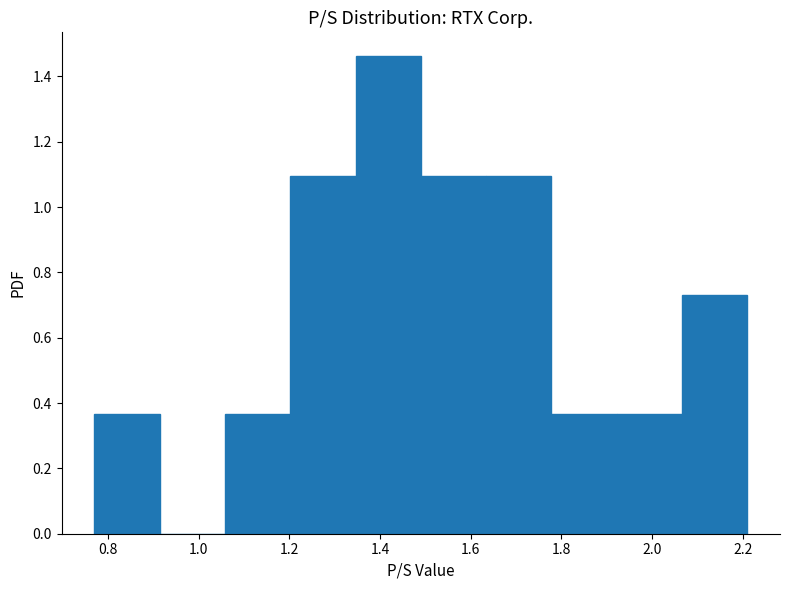

How tall is the bar that spans 1.346 to 1.490 on the x-axis? Neither the bar edges nor the heights are printed on the chart, so give them approximately, as read against the axes.

1.46